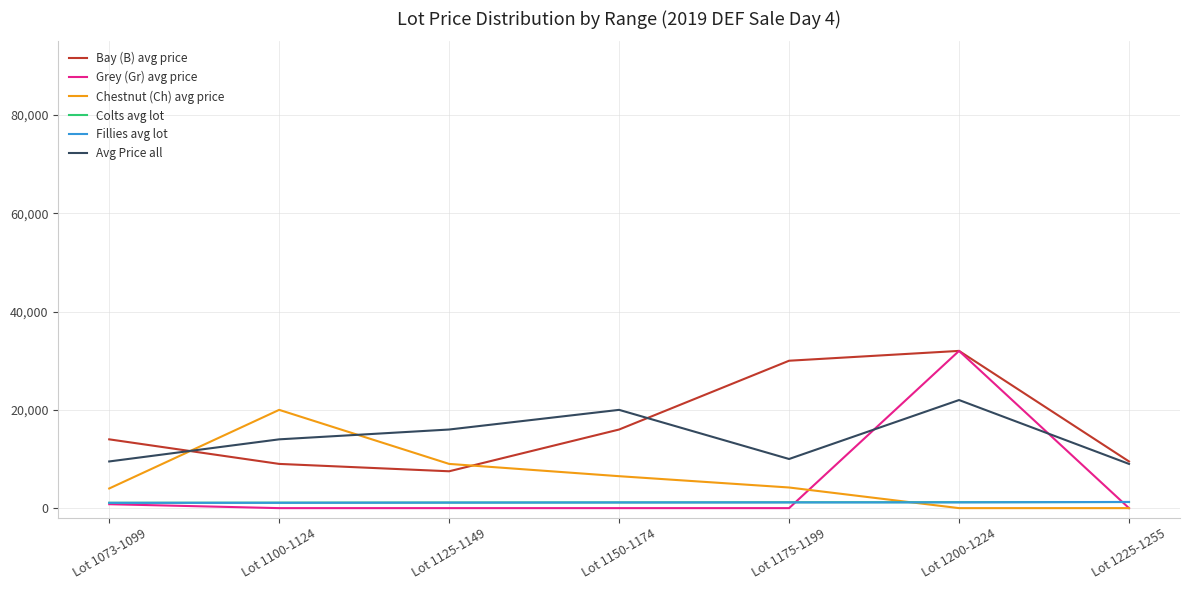

Where do Chestnut (Ch) avg price and Fillies avg lot first cross each other?

Lot 1175-1199 and Lot 1200-1224